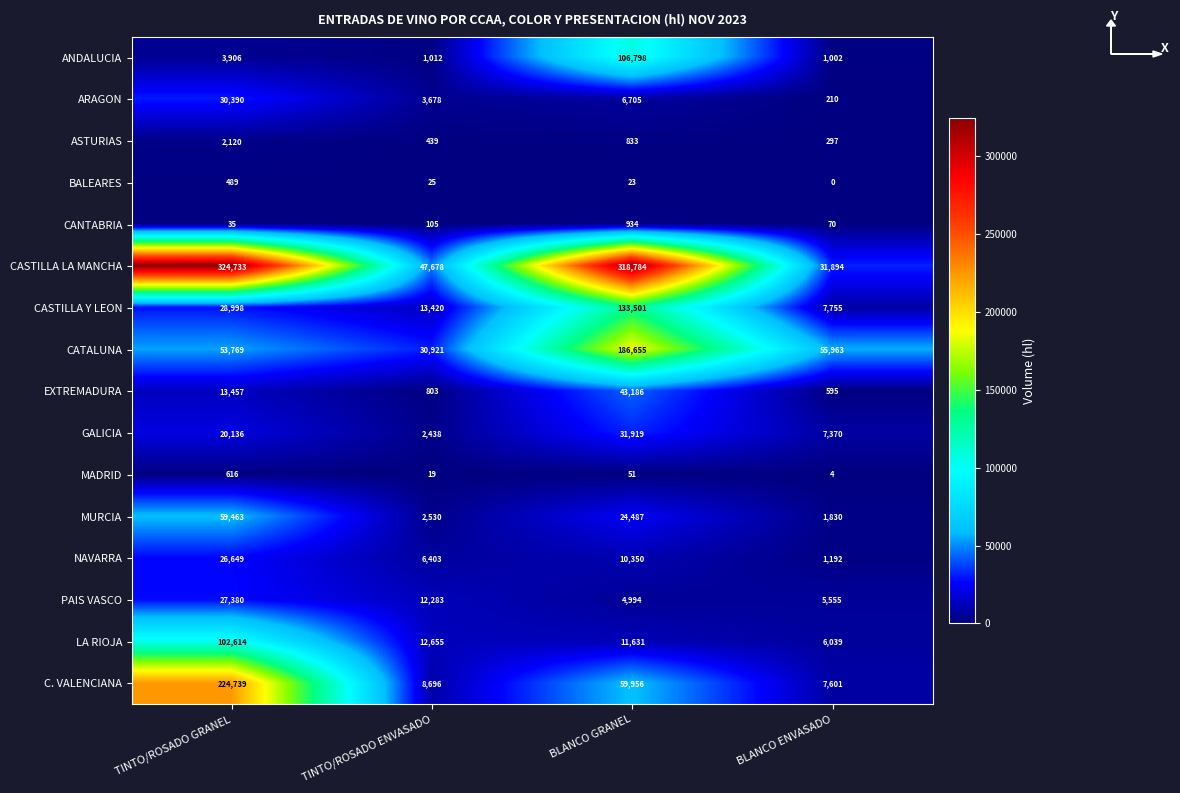

At which label is ARAGON closest to 15300?

BLANCO GRANEL